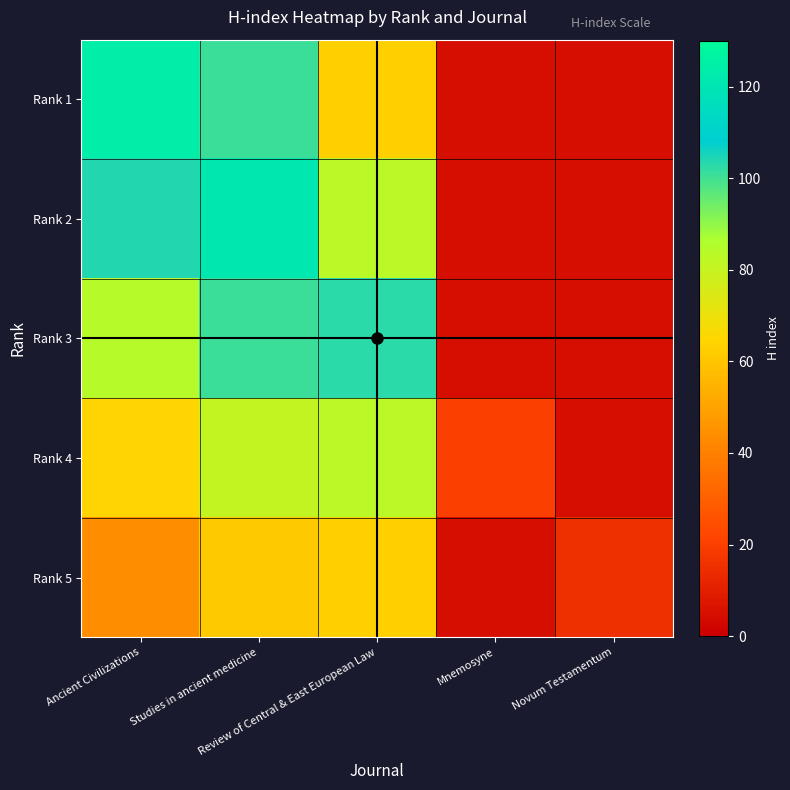

What is the greatest value displayed?

124